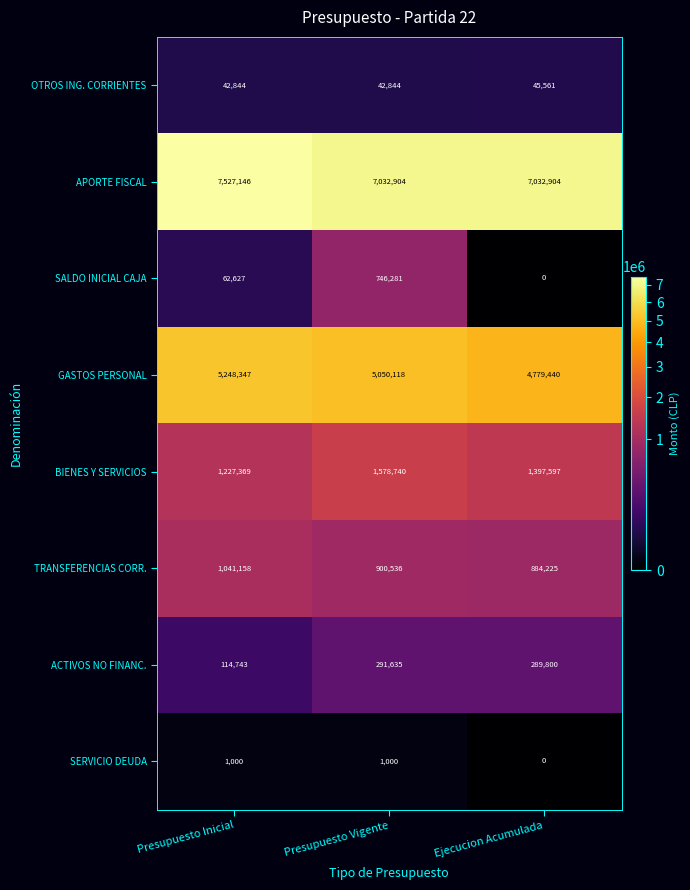

The value of APORTE FISCAL at Ejecucion Acumulada is 7032904. True or false?

True